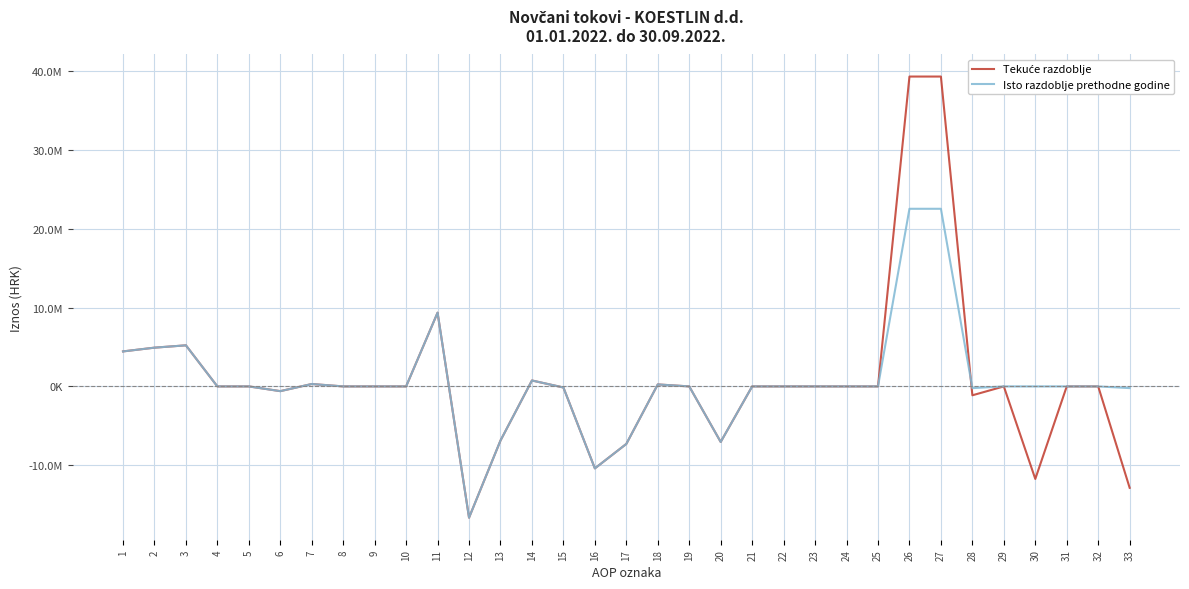

Reading left to right, list all the values displayed in this chart.

Tekuće razdoblje: 4442732	4919990	5216666	0	0	-600402	303726	0	0	0	9362722	-16665783	-6872117	752836	-137139	-10409363	-7303061	251348	0	-7051713	0	0	0	0	0	39344495	39344495	-1128301	0	-11750000	0	0	-12878301
Isto razdoblje prethodne godine: 4442732	4919990	5216666	0	0	-600402	303726	0	0	0	9362722	-16665783	-6872117	752836	-137139	-10409363	-7303061	251348	0	-7051713	0	0	0	0	0	22554200	22554200	-215018	0	0	0	0	-215018